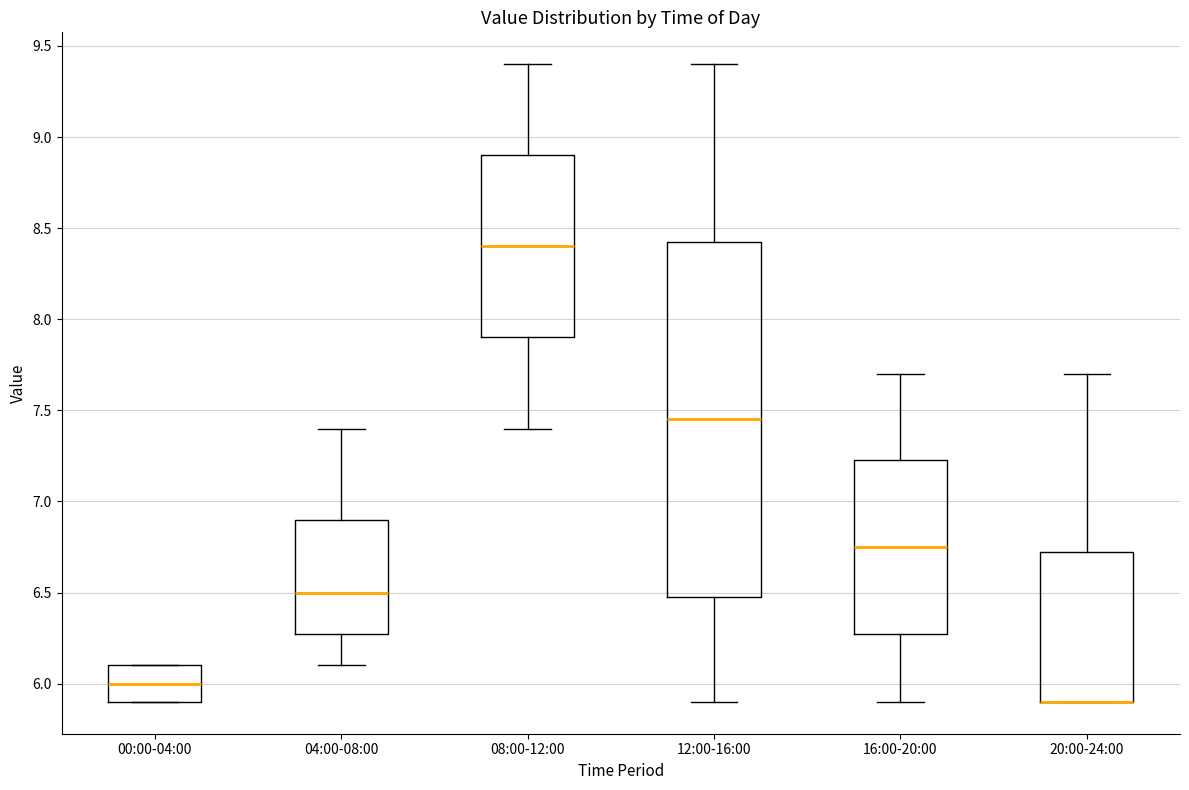

Where does the median line of the box for 12:00-16:00 sit on the y-axis? The values are not printed on the chart, so give them approximately, as read against the axis.

7.45